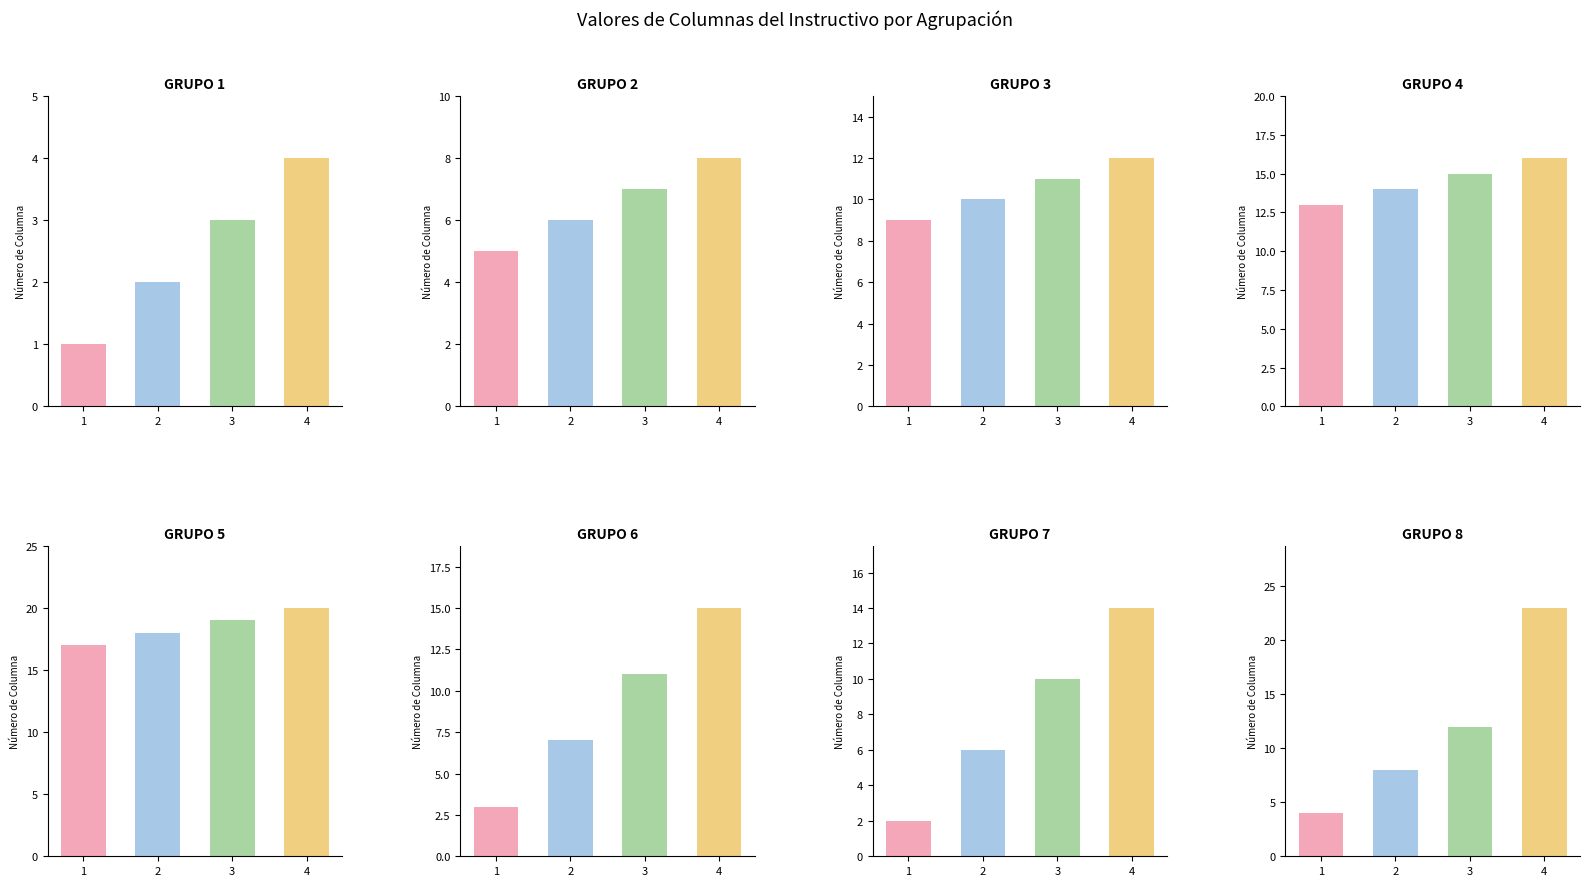

What is the maximum value shown in the chart?

23